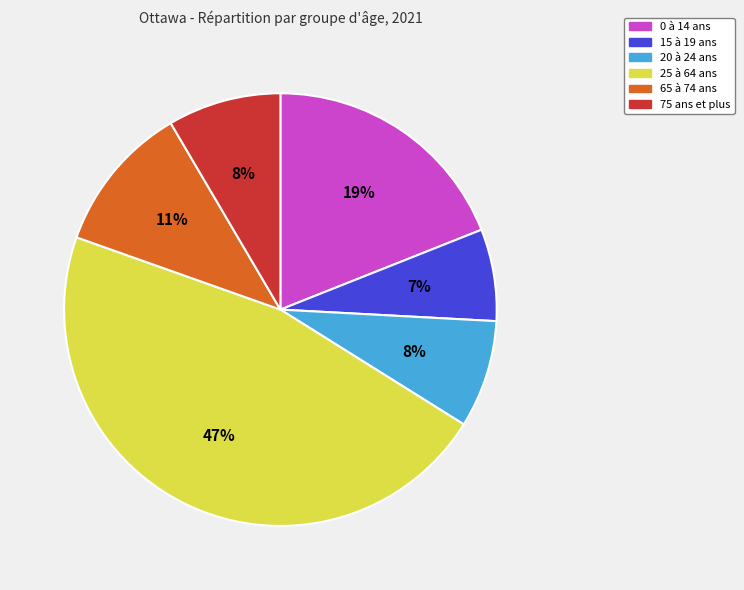

True or false: 15 à 19 ans accounts for 12% of the total.

False